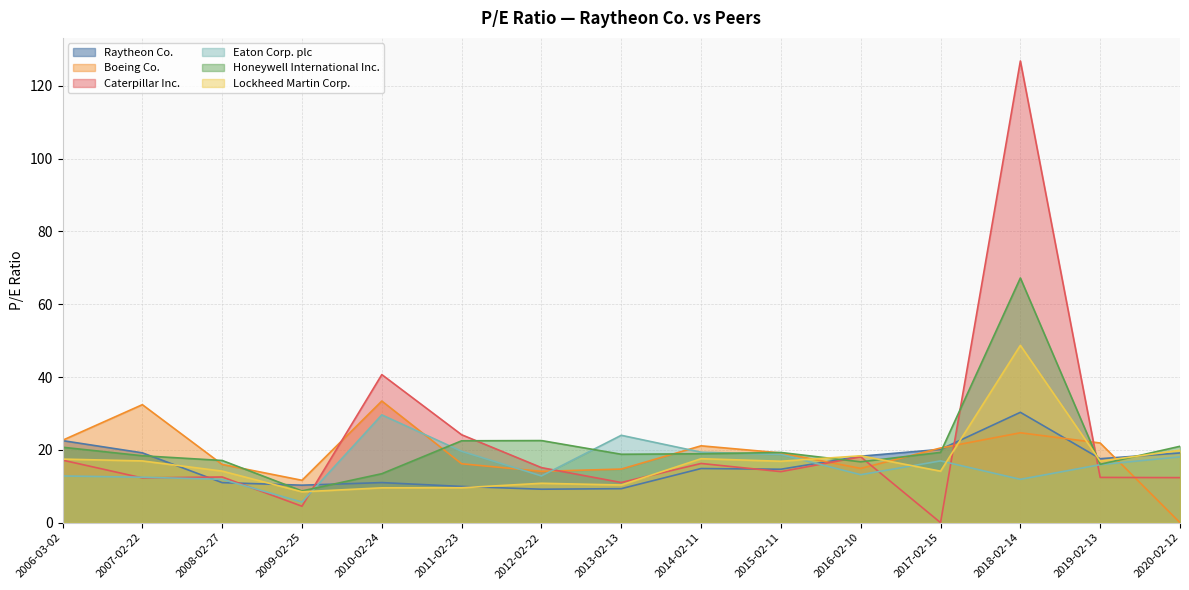

What is the lowest value of the Eaton Corp. plc series?

5.7